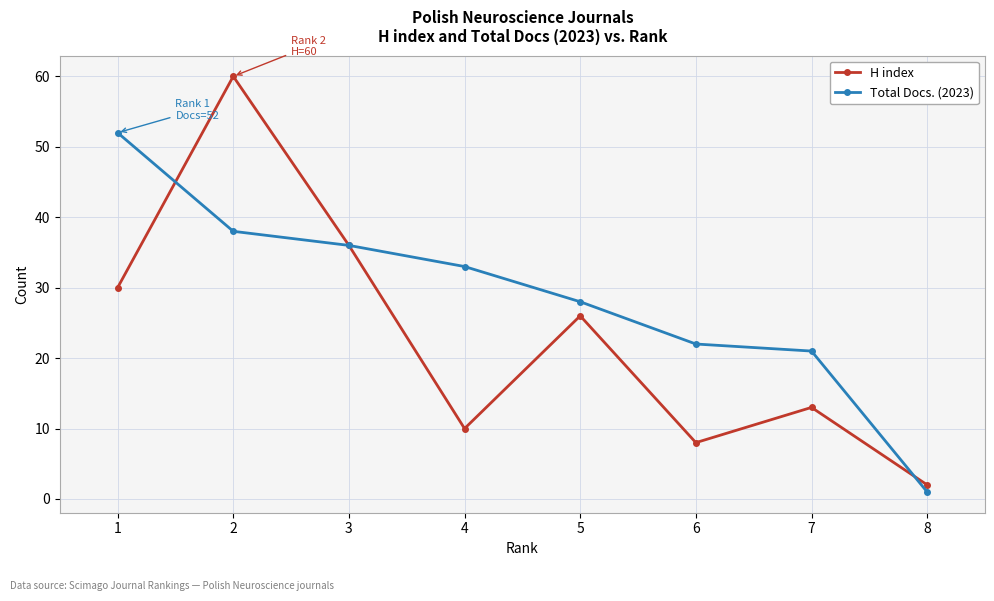

Where is the first local maximum for H index?

2